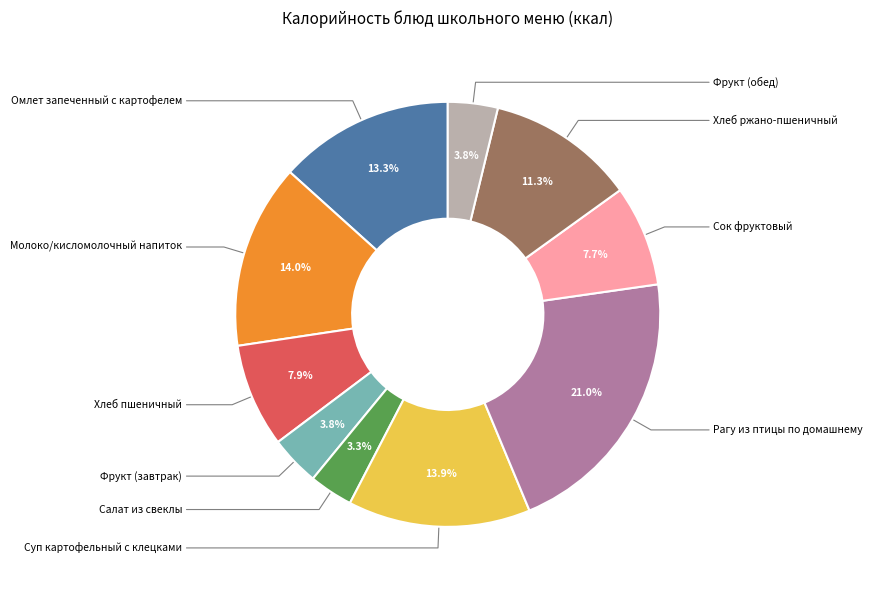

To the nearest percent, what is the difference between the Хлеб пшеничный and Фрукт (завтрак) slice percentages?

4%